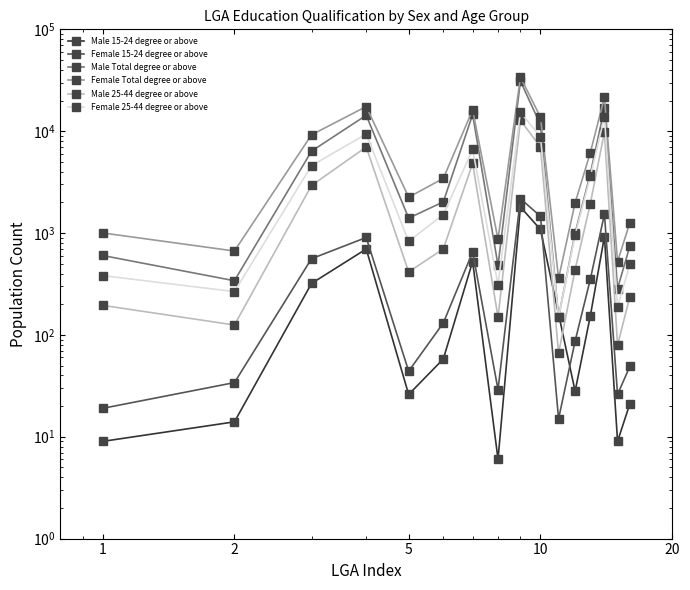

What is the difference between the Female Total degree or above values at Bayside and Central Goldfields?

15635